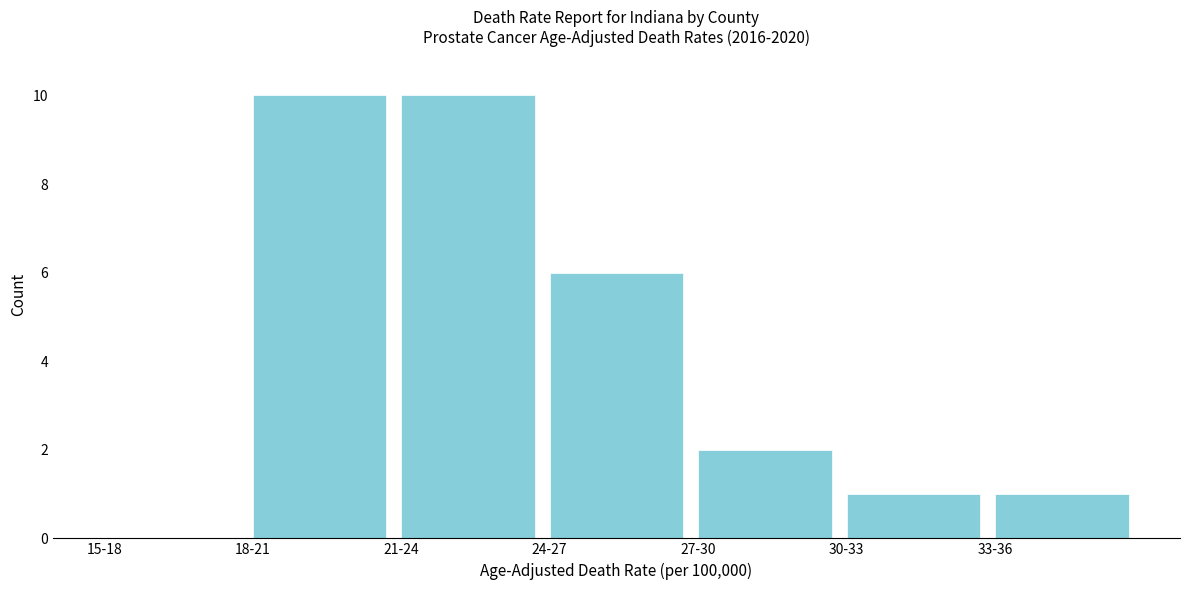

Reading left to right, transcribe all the data shown in this chart.

15-18=0	18-21=10	21-24=10	24-27=6	27-30=2	30-33=1	33-36=1